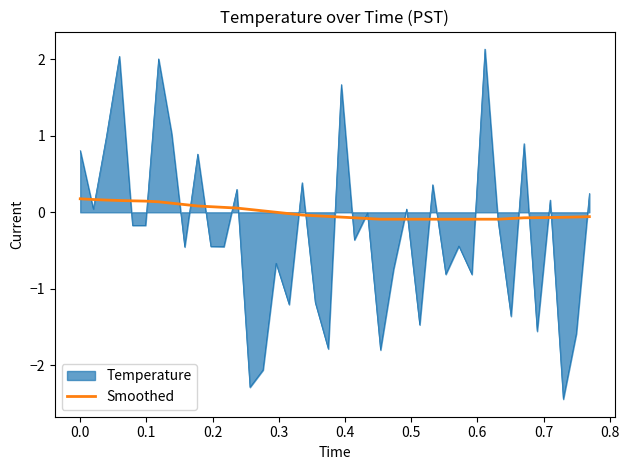

What is the smallest value displayed?

-2.4